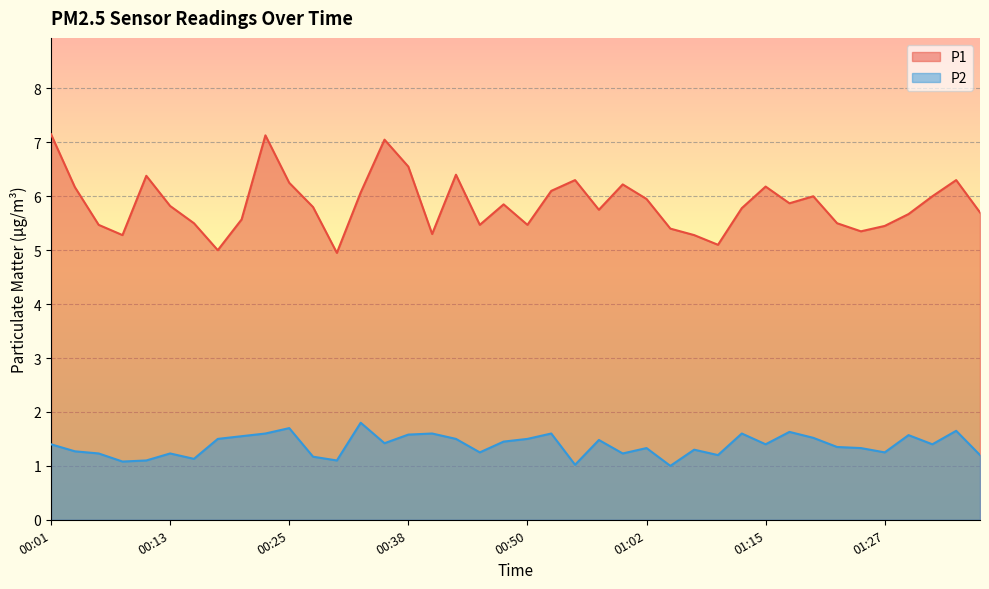

What is the label of the 15th point from the left?

00:35